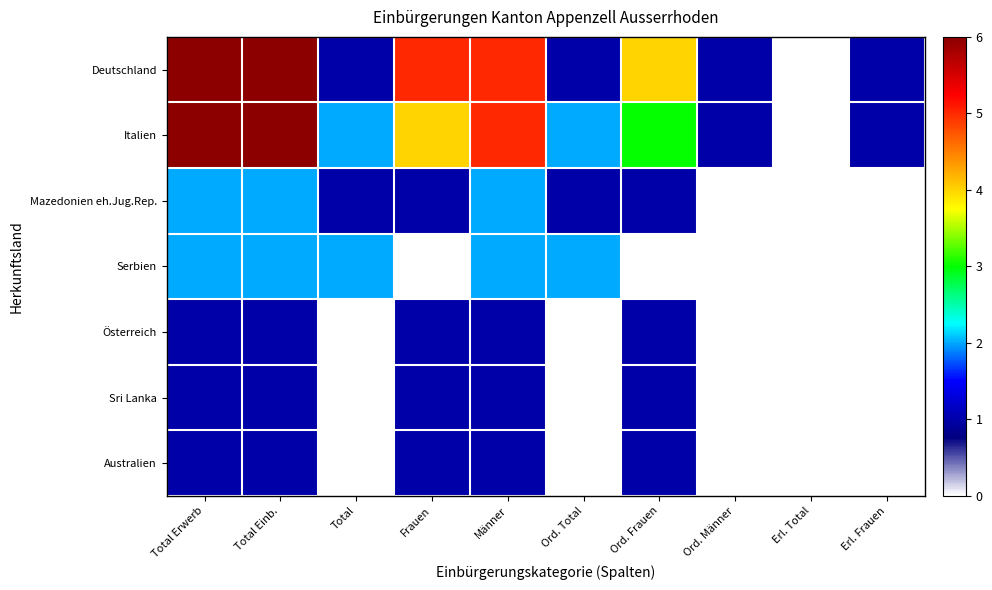

Which has a higher value, Total or Erl. Frauen?

Total